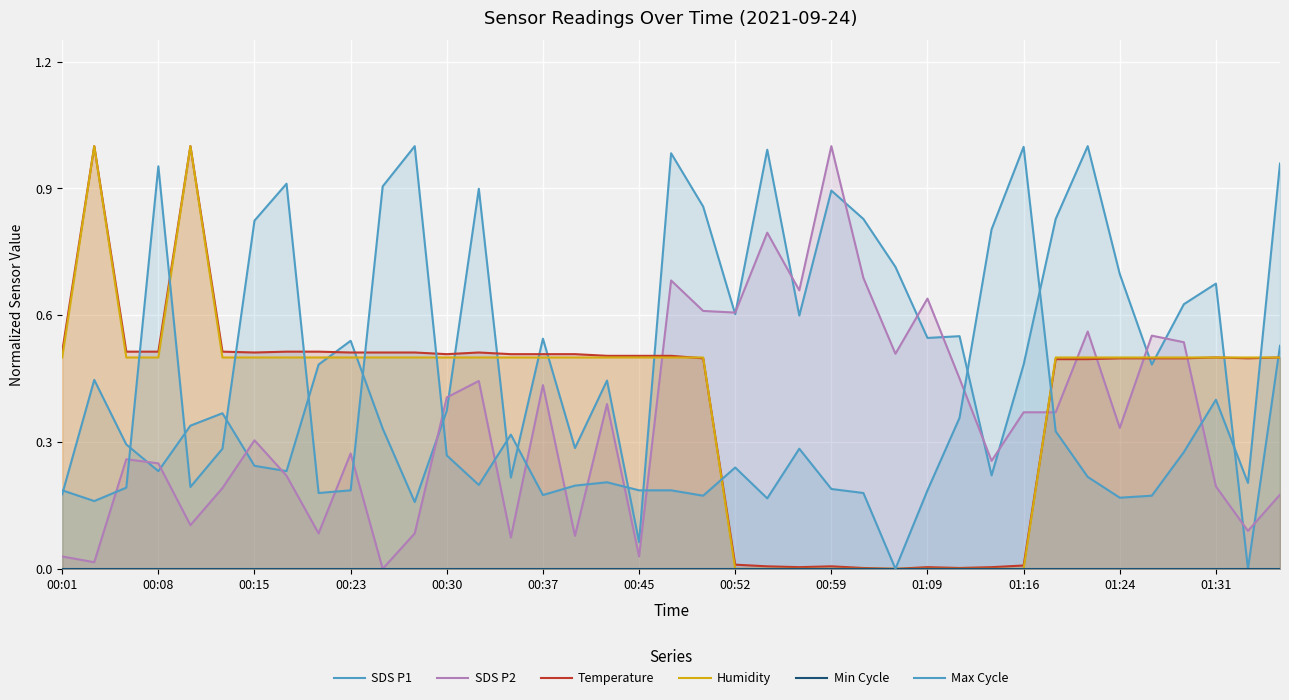

Reading right to left, transcribe all the data shown in this chart.

SDS P1: 0.5	0.0	0.7	0.6	0.5	0.7	1.0	0.8	0.5	0.2	0.6	0.5	0.7	0.8	0.9	0.6	1.0	0.6	0.9	1.0	0.1	0.4	0.3	0.5	0.2	0.9	0.4	0.2	0.3	0.5	0.5	0.2	0.2	0.4	0.3	0.2	0.3	0.4	0.2
SDS P2: 0.2	0.1	0.2	0.5	0.6	0.3	0.6	0.4	0.4	0.3	0.5	0.6	0.5	0.7	1.0	0.7	0.8	0.6	0.6	0.7	0.0	0.4	0.1	0.4	0.1	0.4	0.4	0.1	0.0	0.3	0.1	0.2	0.3	0.2	0.1	0.2	0.3	0.0	0.0
Temperature: 0.5	0.5	0.5	0.5	0.5	0.5	0.5	0.5	0.0	0.0	0.0	0.0	0.0	0.0	0.0	0.0	0.0	0.0	0.5	0.5	0.5	0.5	0.5	0.5	0.5	0.5	0.5	0.5	0.5	0.5	0.5	0.5	0.5	0.5	1.0	0.5	0.5	1.0	0.5
Humidity: 0.5	0.5	0.5	0.5	0.5	0.5	0.5	0.5	0.0	0.0	0.0	0.0	0.0	0.0	0.0	0.0	0.0	0.0	0.5	0.5	0.5	0.5	0.5	0.5	0.5	0.5	0.5	0.5	0.5	0.5	0.5	0.5	0.5	0.5	1.0	0.5	0.5	1.0	0.5
Min Cycle: 0.0	0.0	0.0	0.0	0.0	0.0	0.0	0.0	0.0	0.0	0.0	0.0	0.0	0.0	0.0	0.0	0.0	0.0	0.0	0.0	0.0	0.0	0.0	0.0	0.0	0.0	0.0	0.0	0.0	0.0	0.0	0.0	0.0	0.0	0.0	0.0	0.0	0.0	0.0
Max Cycle: 1.0	0.2	0.4	0.3	0.2	0.2	0.2	0.3	1.0	0.8	0.4	0.2	0.0	0.2	0.2	0.3	0.2	0.2	0.2	0.2	0.2	0.2	0.2	0.2	0.3	0.2	0.3	1.0	0.9	0.2	0.2	0.9	0.8	0.3	0.2	1.0	0.2	0.2	0.2